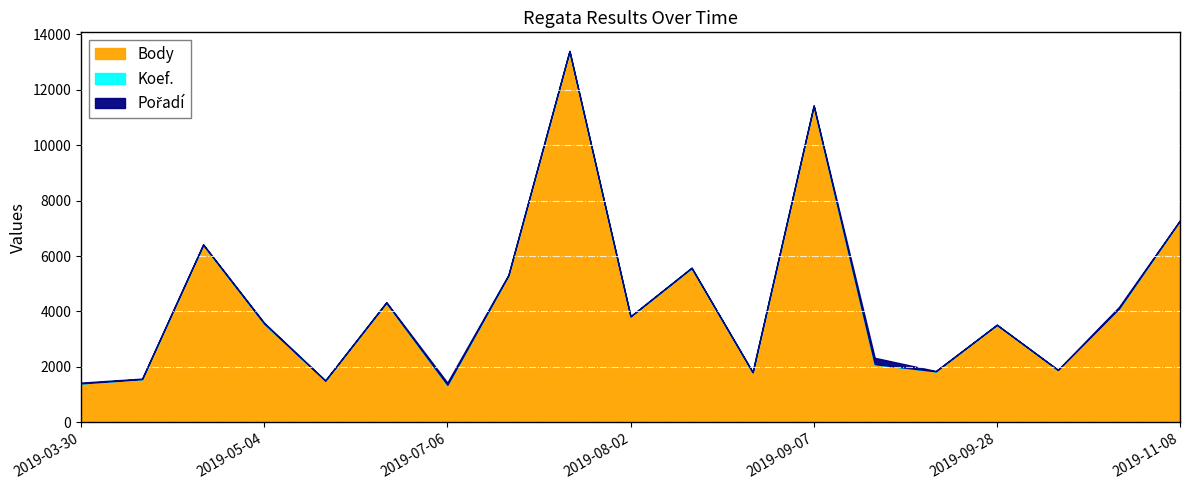

True or false: Pořadí and Body cross at least once.

False